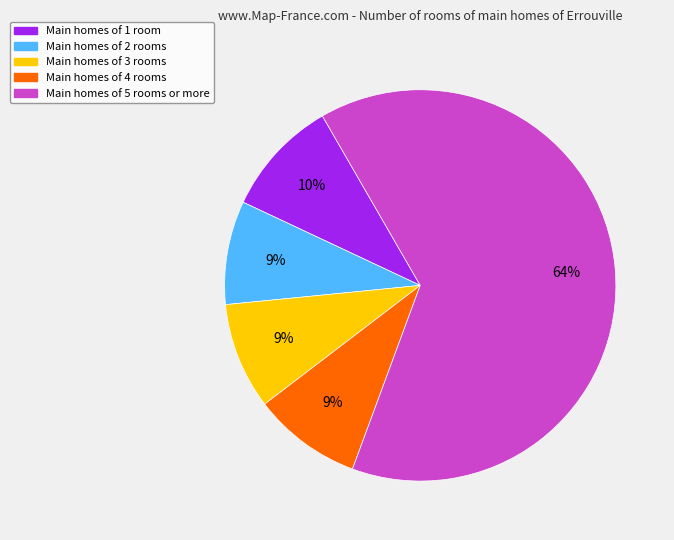

To the nearest percent, what is the average slice percentage?

20%